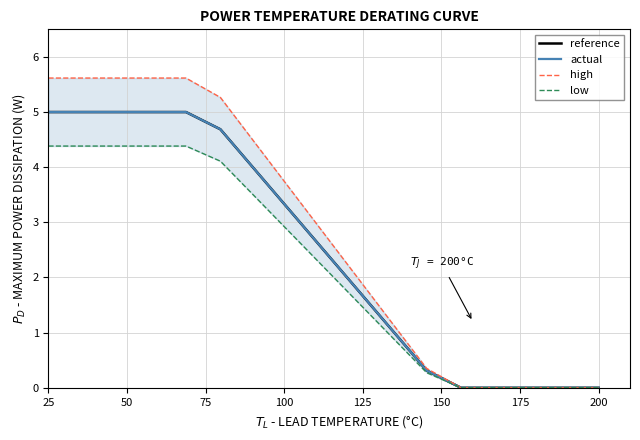

At which label does actual first exceed 2?

25